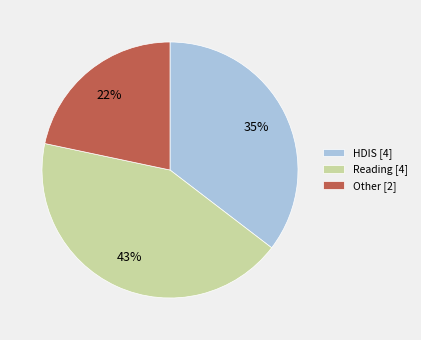

To the nearest percent, what percentage of the pie is Reading [4]?

43%